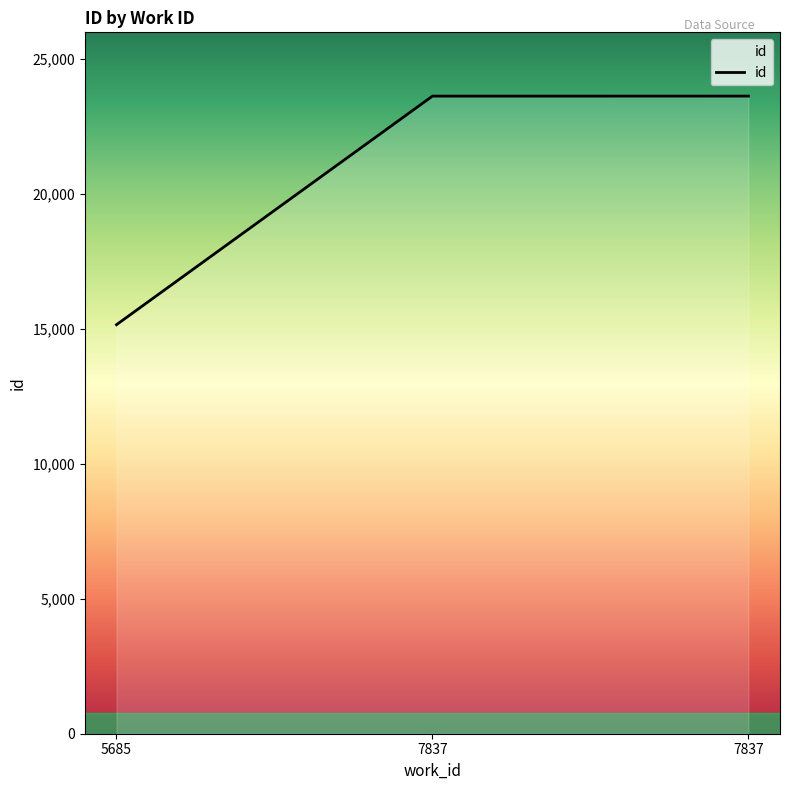

The value at 7837 is 37341. True or false?

False